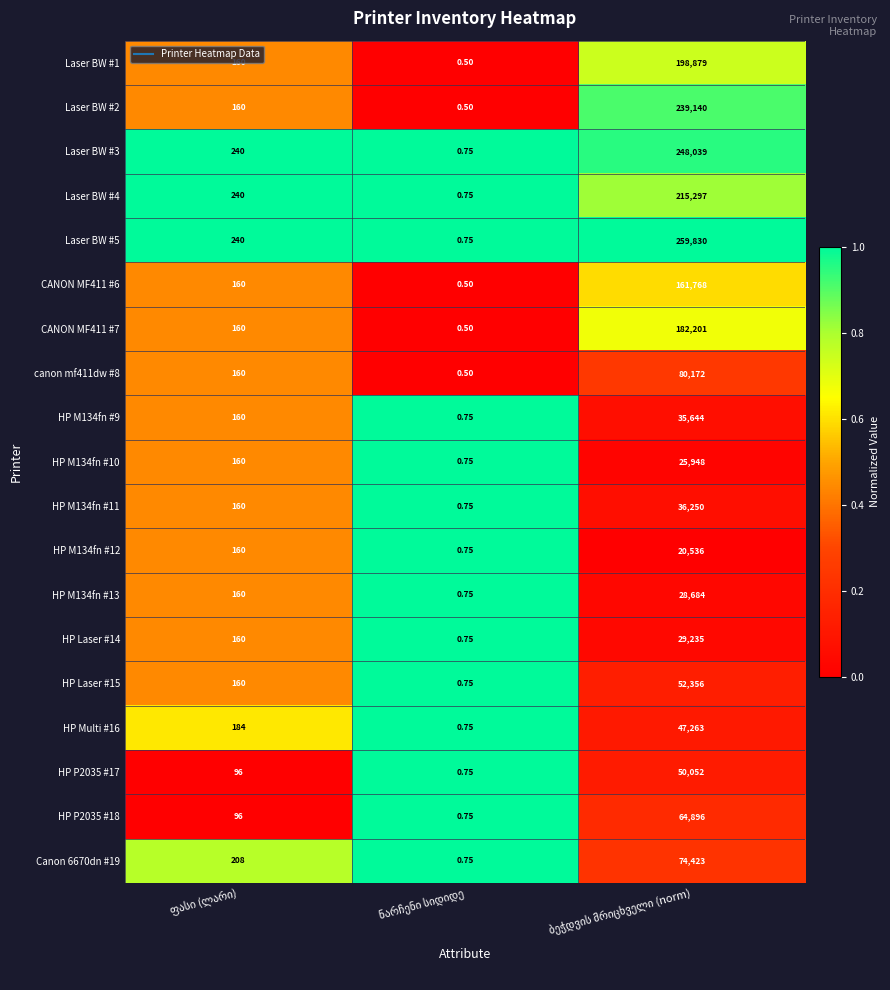

How many values in the HP Laser #15 series are below 160?

1